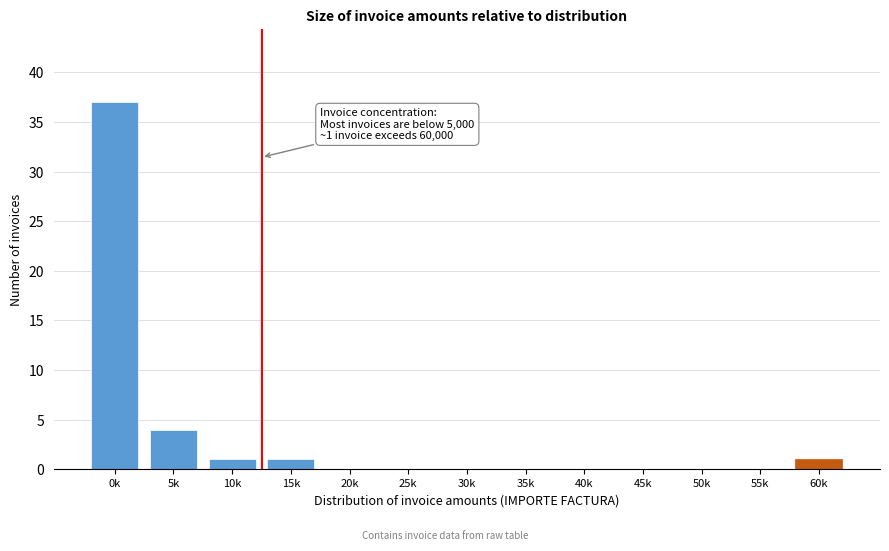

Reading left to right, extract all data points from this chart.

0k=37	5k=4	10k=1	15k=1	20k=0	25k=0	30k=0	35k=0	40k=0	45k=0	50k=0	55k=0	60k=1